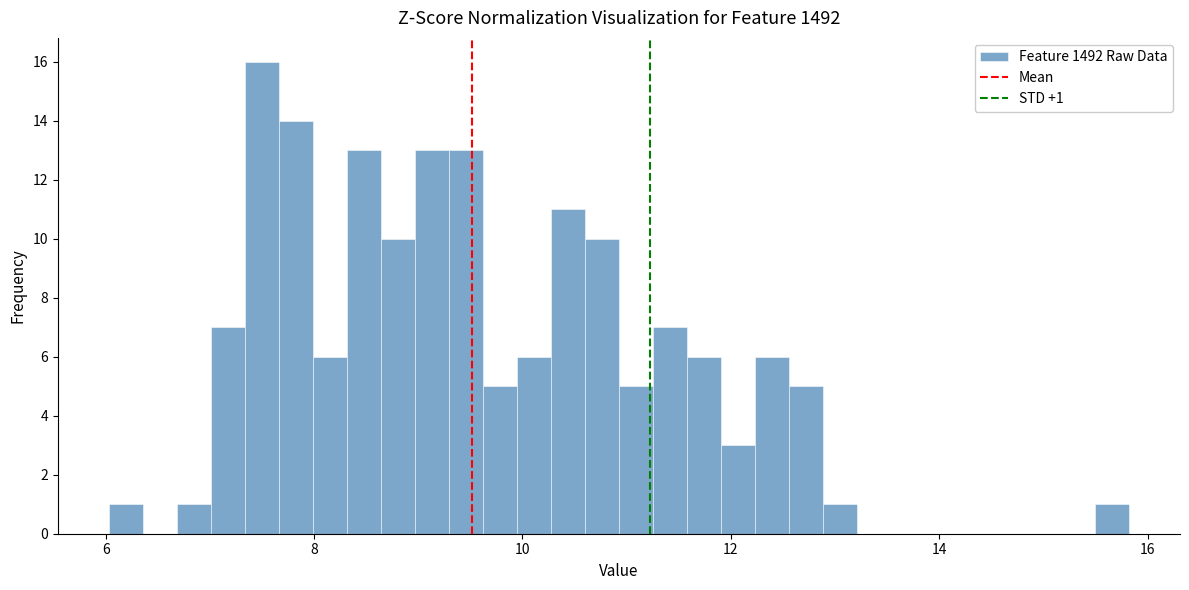

Around what value on the x-axis is the tallest bar? Give the approximate position of its centre, as read against the axis.

7.4